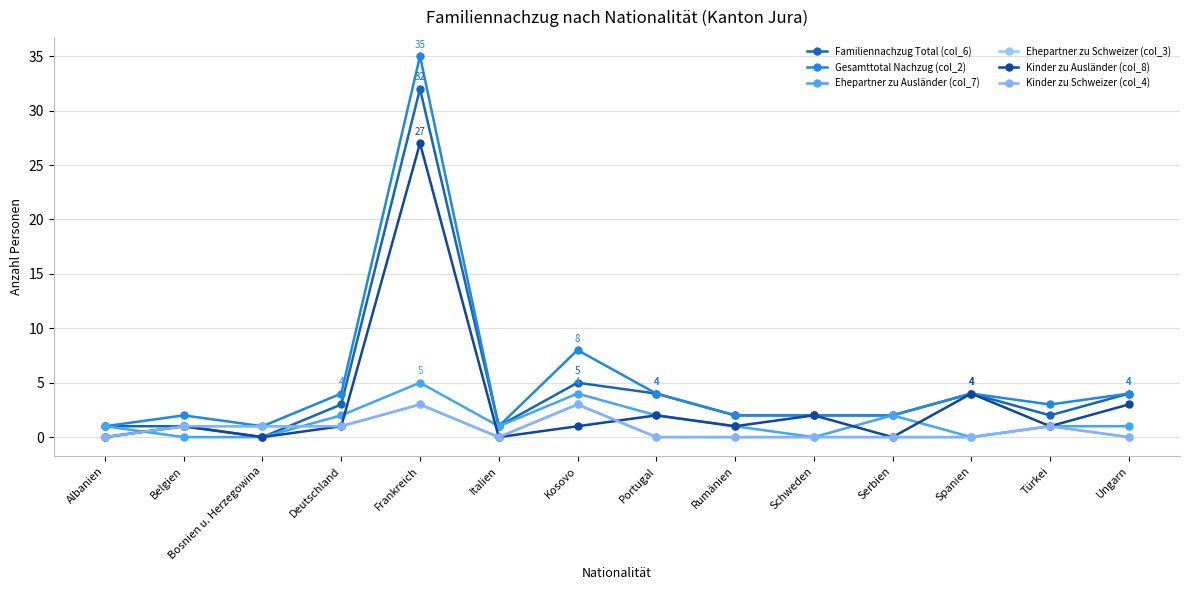

Which label corresponds to the largest value in the chart?

Frankreich